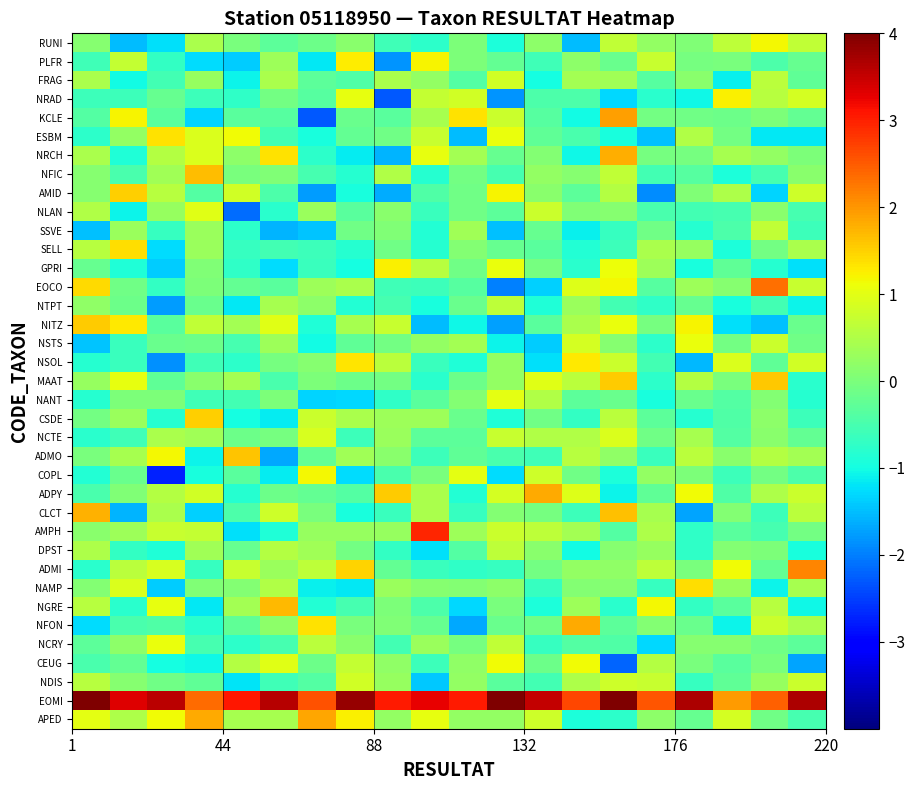

Reading left to right, transcribe all the data shown in this chart.

APED: 1.0	0.5	1.1	1.8	0.4	0.4	1.9	1.2	0.2	1.0	0.2	0.2	0.8	-0.9	-0.8	0.2	-0.2	0.9	-0.1	-0.5
EOMI: 4.7	3.3	3.6	2.4	3.1	3.6	2.6	3.8	3.0	3.3	3.0	5.0	3.5	2.7	4.2	2.5	3.7	1.9	2.5	3.7
NDIS: 0.6	0.1	-0.1	-0.3	-1.2	-0.6	-0.4	0.8	0.3	-1.4	0.2	-0.3	-0.6	0.5	0.8	0.7	-0.7	-0.3	0.3	0.8
CEUG: -0.5	-0.2	-1.0	-1.1	0.6	1.0	-0.2	0.7	0.2	-0.6	0.2	1.1	-0.1	1.2	-2.2	0.6	-0.0	-0.3	-0.0	-1.7
NCRY: -0.3	0.2	1.1	-0.5	-0.8	-0.5	0.6	0.1	-0.5	0.3	-0.0	0.7	-0.7	-0.4	-0.4	-1.3	0.1	0.1	-0.1	-0.3
NFON: -1.3	-0.5	-0.4	-0.8	-0.3	0.2	1.4	-0.0	0.1	-0.2	-1.7	-0.2	-0.1	1.8	-0.3	0.1	-0.2	-1.1	0.8	0.5
NGRE: 0.6	-0.8	1.1	-1.2	0.4	1.7	-0.9	-0.5	0.0	-0.5	-1.3	-0.0	-0.9	0.3	-0.8	1.2	-0.7	-0.3	0.6	-1.0
NAMP: 0.1	0.9	-1.4	0.0	0.1	0.5	-1.1	-1.2	0.3	0.1	0.1	0.2	-0.7	0.1	0.1	-0.7	1.4	0.3	-1.1	0.4
ADMI: -0.8	0.6	0.9	-0.7	0.7	0.3	0.6	1.5	-0.2	-0.6	-0.7	-0.7	-0.1	0.2	0.2	0.6	-0.0	1.1	-0.2	2.1
DPST: 0.5	-0.7	-0.9	0.4	-0.2	0.5	0.3	-0.1	-0.7	-1.2	-0.4	0.7	0.1	-1.0	0.1	0.3	-0.7	0.1	0.0	-0.9
AMPH: 0.2	0.3	0.7	0.7	-1.2	-0.9	0.3	0.3	0.3	3.0	0.3	0.8	0.6	0.4	-0.4	0.5	-0.7	-0.3	-0.5	-0.1
CLCT: 1.8	-1.6	0.5	-1.4	-0.5	0.8	-0.0	-0.9	-0.7	0.5	-0.7	0.1	-0.0	-0.6	1.6	0.4	-1.7	0.1	-0.6	0.6
ADPY: -0.5	0.0	0.5	0.8	-0.8	-0.1	-0.2	-0.4	1.5	0.5	-0.9	0.9	1.8	1.0	-1.1	-0.3	1.2	-0.4	0.5	0.8
COPL: -0.9	-0.2	-2.7	-1.0	-0.3	-1.1	1.2	-1.3	-0.5	-0.0	1.0	-1.3	0.8	-0.1	-0.9	0.2	0.0	-0.6	-0.1	-0.4
ADMO: -0.0	0.4	1.2	-1.1	1.6	-1.7	-0.2	0.4	0.1	-0.6	-0.3	-0.5	-0.6	0.6	0.2	-0.7	0.6	0.1	0.6	0.4
NCTE: -0.8	-0.6	0.5	0.4	-0.1	-0.0	0.9	-0.6	0.3	-0.3	-0.3	0.7	0.5	0.5	0.9	-0.1	0.4	-0.4	0.1	-0.2
CSDE: -0.1	0.3	-0.8	1.5	-1.0	-1.1	0.8	0.5	0.3	0.3	-0.2	-0.9	-0.1	-0.7	0.6	-0.3	-0.8	-0.4	0.2	-0.6
NANT: -0.8	0.0	0.0	-0.6	-0.5	0.0	-1.3	-1.3	-0.7	-0.3	0.1	1.0	0.5	-0.3	-0.2	-1.0	-0.2	-0.4	0.1	-0.8
MAAT: 0.3	1.1	-0.3	0.2	0.4	-0.5	0.0	-0.2	-0.1	-0.8	-0.1	0.2	1.0	0.6	1.6	-0.8	0.5	-0.0	1.6	-0.8
NSOL: -0.8	-0.6	-1.9	-0.6	-0.8	-0.0	0.1	1.3	0.6	-0.6	-0.9	0.2	-1.2	1.3	0.8	-0.5	-1.5	0.9	-0.3	0.8
NSTS: -1.4	-0.6	-0.2	-0.1	-0.5	0.3	-1.0	-0.3	-0.1	0.2	0.4	-1.1	-1.4	0.9	0.1	-0.8	1.1	-0.1	0.8	-0.1
NITZ: 1.5	1.3	-0.3	0.7	0.4	1.0	-0.9	0.4	0.7	-1.5	-1.1	-1.7	-0.3	0.5	1.1	-0.1	1.2	-1.2	-1.5	-0.2
NTPT: 0.2	-0.1	-1.8	-0.2	-1.2	0.4	0.2	-0.9	-0.5	-1.0	-0.2	0.6	-0.9	0.3	-0.5	-0.7	-0.2	-0.9	-0.6	-1.1
EOCO: 1.4	-0.1	-0.7	0.0	-0.2	-0.3	0.3	0.5	-0.6	-0.6	-0.4	-2.0	-1.4	0.9	1.2	-0.3	0.3	0.1	2.3	0.7
GPRI: -0.2	-0.9	-1.4	0.0	-0.7	-1.3	-0.6	-1.0	1.2	0.6	-0.1	1.1	-0.1	-0.8	1.1	0.3	-0.9	-0.3	-0.8	-1.2
SELL: 0.6	1.4	-1.3	0.3	-0.7	-0.5	-0.6	-0.8	-0.1	-0.8	0.1	-0.2	-0.3	-0.9	-0.6	0.5	0.3	-0.9	-0.1	0.5
SSVE: -1.5	0.3	-0.7	0.3	-0.8	-1.6	-1.5	-0.1	0.1	-0.9	0.4	-1.5	-0.2	-1.1	-0.7	-0.1	-0.8	-0.5	0.7	-0.6
NLAN: 0.5	-1.1	0.3	1.0	-2.1	-0.8	0.3	-0.3	0.1	-0.6	-0.1	-0.3	0.8	0.0	0.1	-0.5	-0.6	-0.5	0.2	-0.5
AMID: 0.1	1.5	0.6	-0.4	0.8	-0.5	-1.8	-0.9	-1.6	-0.4	-0.1	1.2	0.1	-0.3	0.5	-1.9	0.1	0.5	-1.3	0.8
NFIC: 0.1	-0.5	0.4	1.7	-0.0	0.1	-0.5	-0.8	0.5	-0.8	-0.1	-0.5	0.2	0.1	0.7	-0.6	-0.4	-0.9	-0.5	0.2
NRCH: 0.5	-0.9	0.5	0.9	0.2	1.4	-0.8	-1.1	-1.6	1.0	0.4	-0.2	0.1	-1.0	1.8	-0.0	-0.1	0.4	0.2	0.0
ESBM: -0.8	0.2	1.4	0.9	1.1	-0.6	-0.9	-0.2	-0.1	0.7	-1.5	1.1	-0.3	-0.5	-1.0	-1.5	0.5	-0.1	-1.2	-1.2
KCLE: -0.4	1.2	-0.3	-1.3	-0.3	-0.3	-2.3	-0.2	-0.3	0.4	1.3	0.8	-0.3	-1.0	1.9	-0.1	-0.1	-0.2	0.0	-0.2
NRAD: -0.6	-0.6	-0.2	-0.6	-0.7	-0.1	-0.4	1.0	-2.3	0.7	0.8	-1.8	-0.4	-0.5	-1.3	-0.8	-1.1	1.2	0.6	0.9
FRAG: 0.5	-1.0	-0.5	0.3	-1.1	0.5	-0.3	-0.4	0.5	0.2	-0.4	0.8	-1.0	0.4	0.4	-0.4	0.1	-1.1	0.6	-0.3
PLFR: -0.6	0.7	-0.7	-1.3	-1.4	0.3	-1.2	1.3	-1.8	1.2	0.0	-0.2	-0.6	0.2	-0.2	0.7	-0.1	-0.0	-0.4	-0.2
RUNI: 0.1	-1.5	-1.2	0.4	-0.0	-0.3	-0.1	0.1	-0.6	-0.8	0.0	-0.9	0.2	-1.5	0.7	0.2	0.1	0.6	1.2	0.7